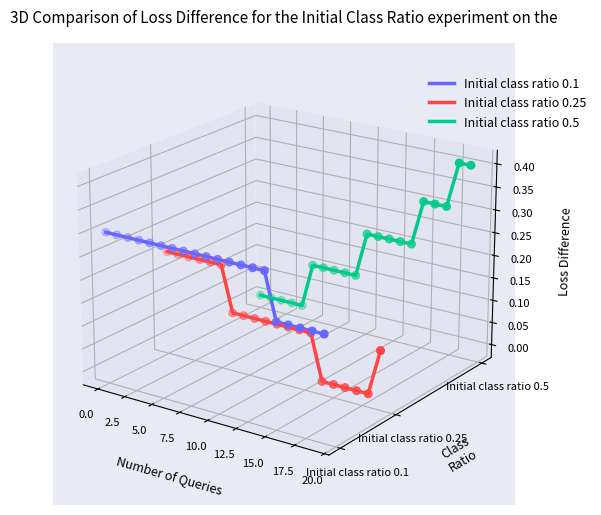

At how many categories does at least one series exceed 0?

20